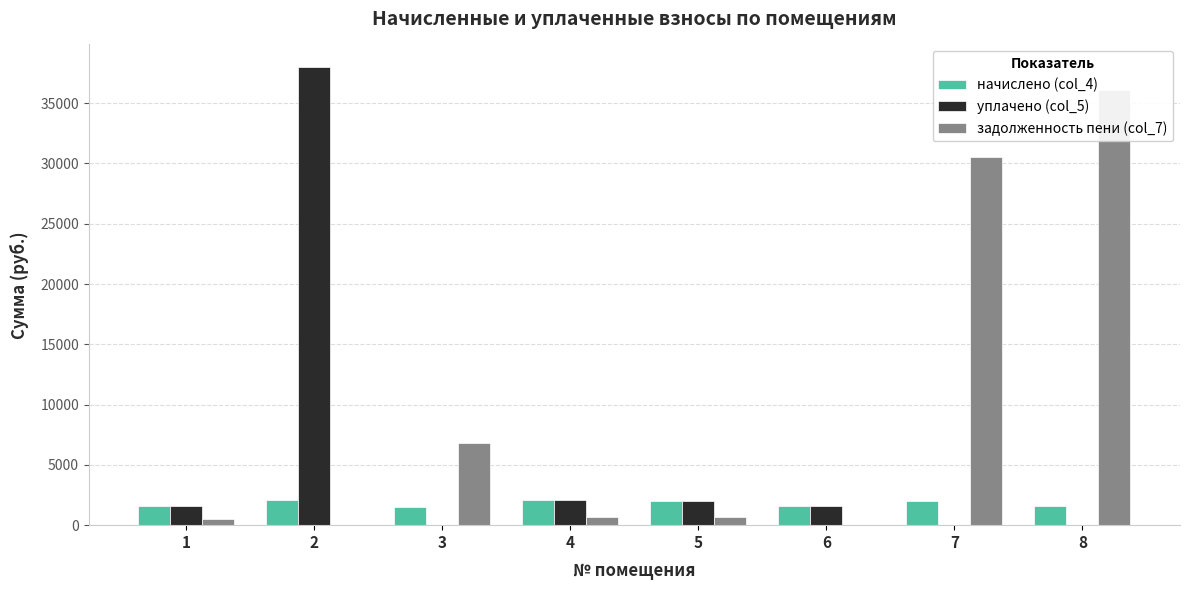

True or false: уплачено (col_5) has a value of 0.0 at 8.

True